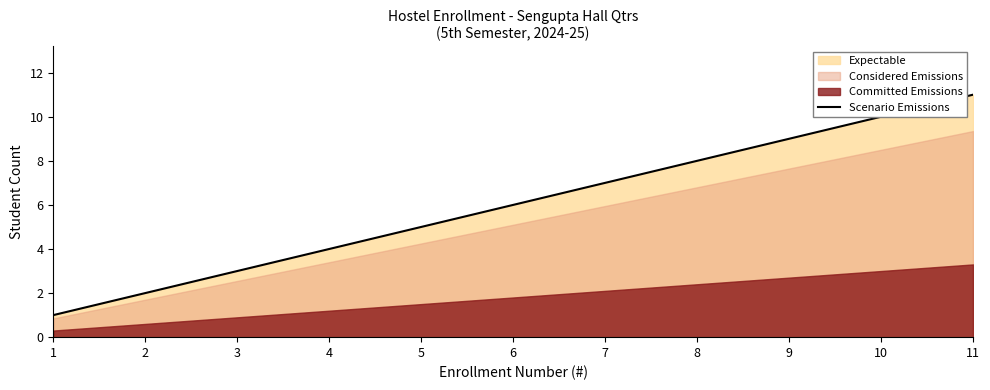

Reading left to right, extract all data points from this chart.

1	2	3	4	5	6	7	8	9	10	11